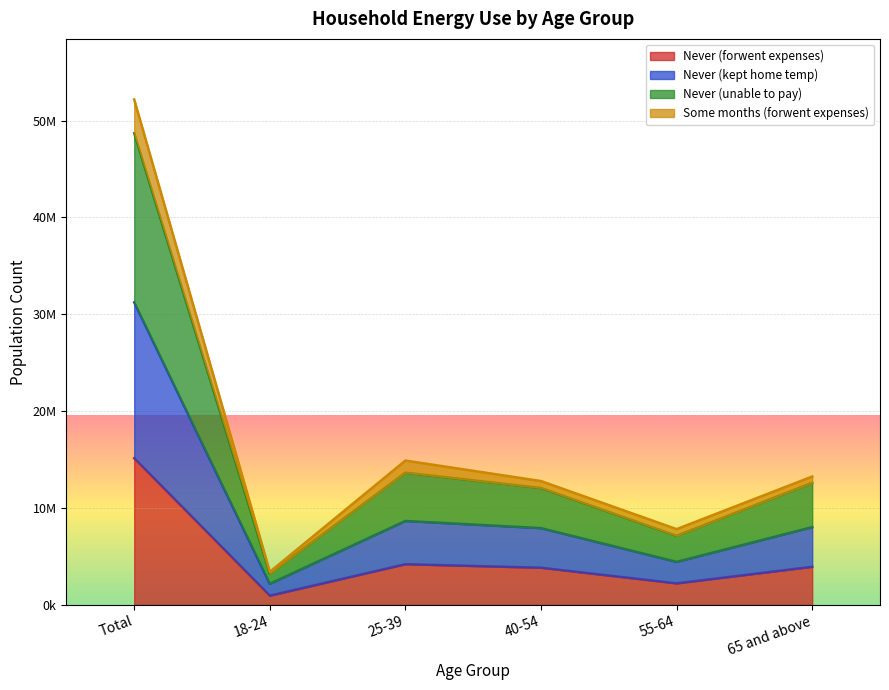

How many interior local peaks does the Some months (forwent expenses) series have?

1